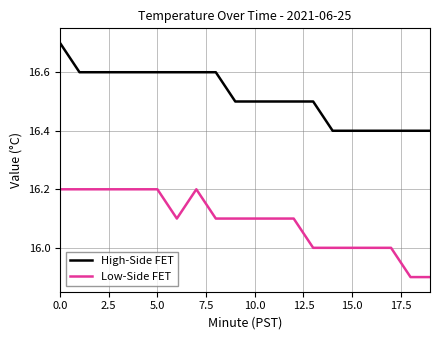

Which series has the largest total across all categories?

High-Side FET